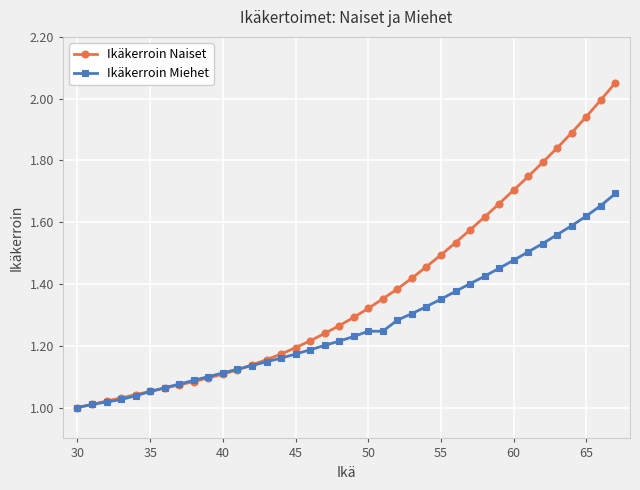

Rank the series by their maximum value, from highest to lowest.

Ikäkerroin Naiset, Ikäkerroin Miehet